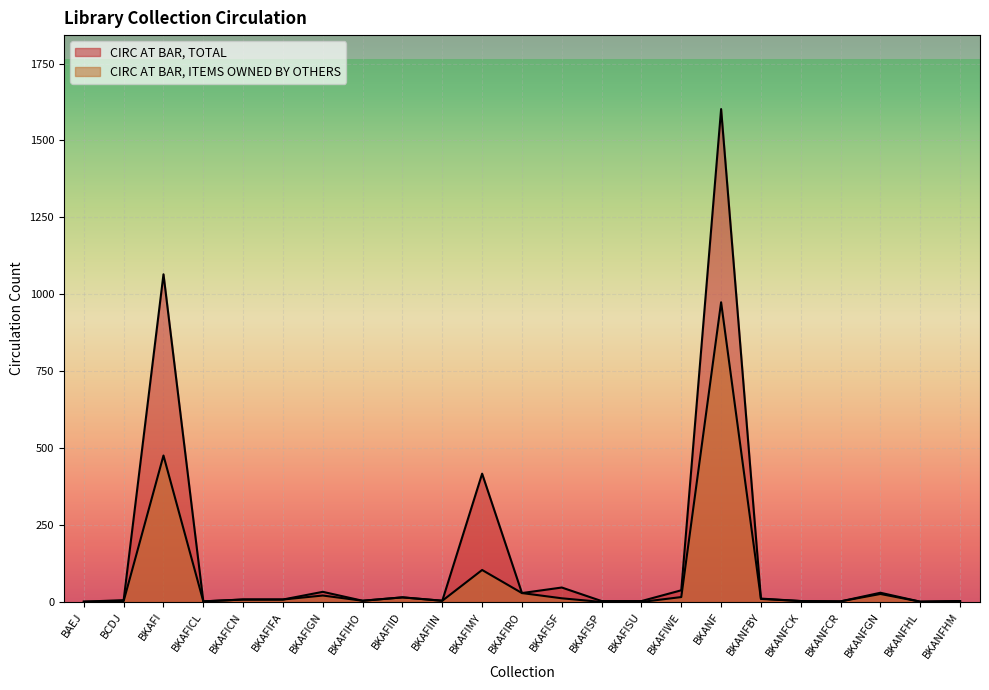

What are all the series names shown in the legend?

CIRC AT BAR, TOTAL, CIRC AT BAR, ITEMS OWNED BY OTHERS